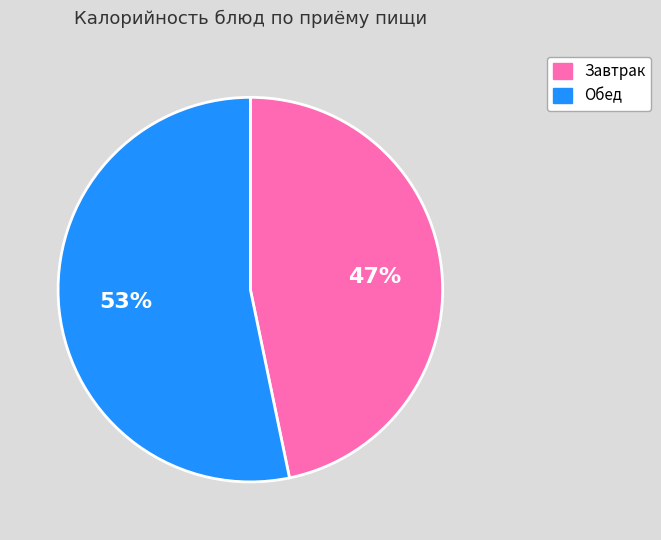

Is there a majority slice in this chart?

Yes